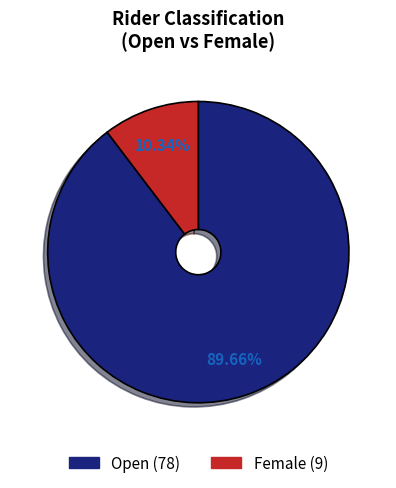

To the nearest percent, what is the average slice percentage?

50%